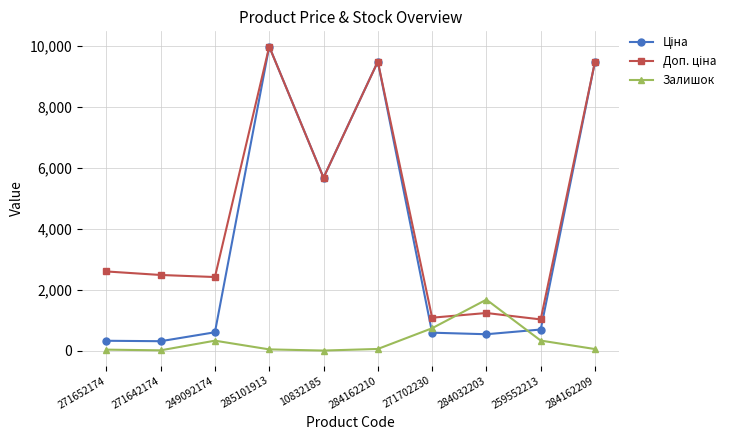

Which label corresponds to the largest value in the chart?

285101913